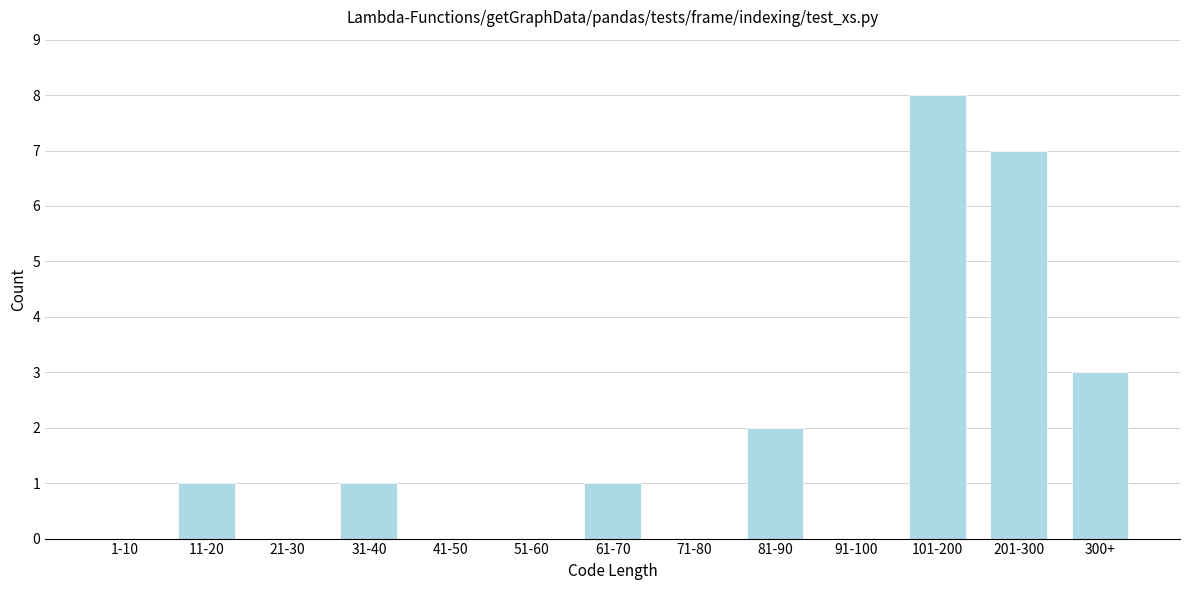

Reading left to right, transcribe all the data shown in this chart.

1-10=0	11-20=1	21-30=0	31-40=1	41-50=0	51-60=0	61-70=1	71-80=0	81-90=2	91-100=0	101-200=8	201-300=7	300+=3